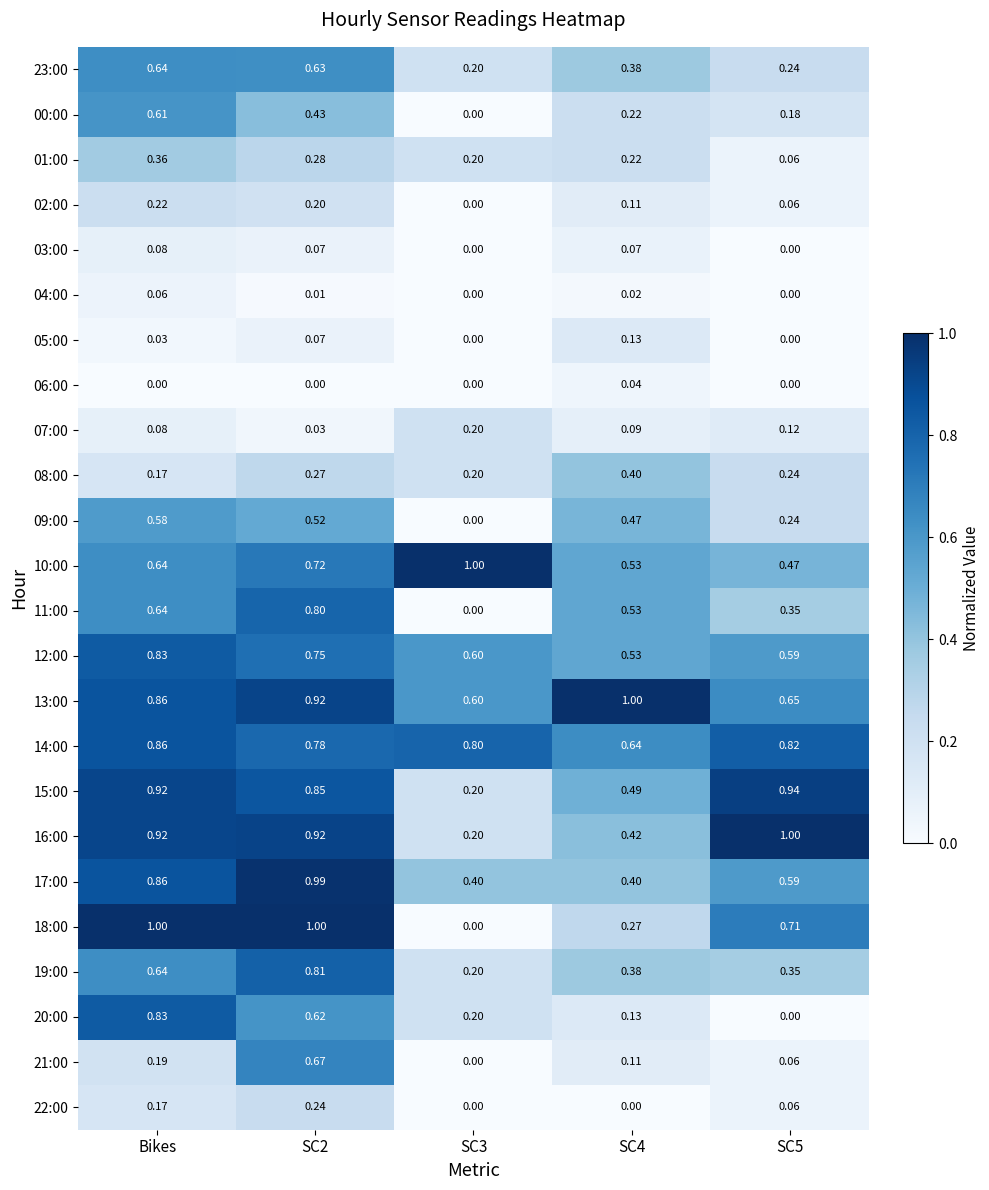

How many values in 20:00 are above zero?

4